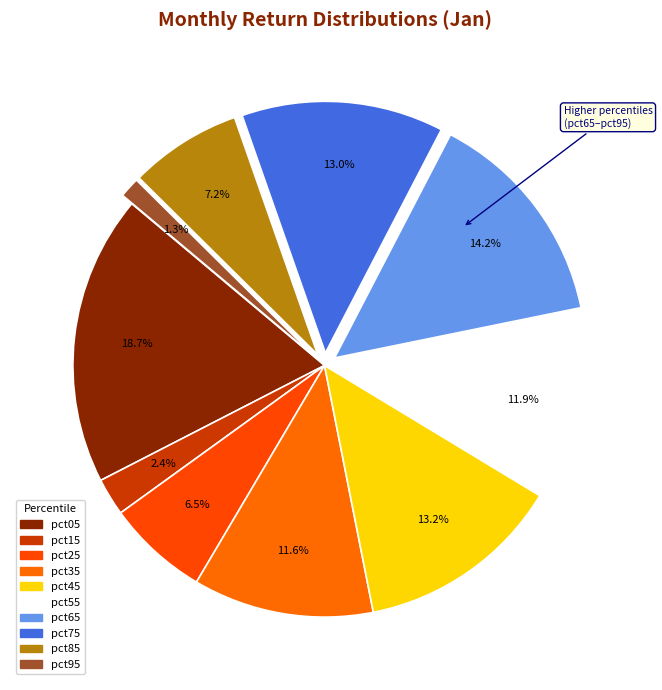

What percentage do pct35 and pct55 together represent?

23.5%